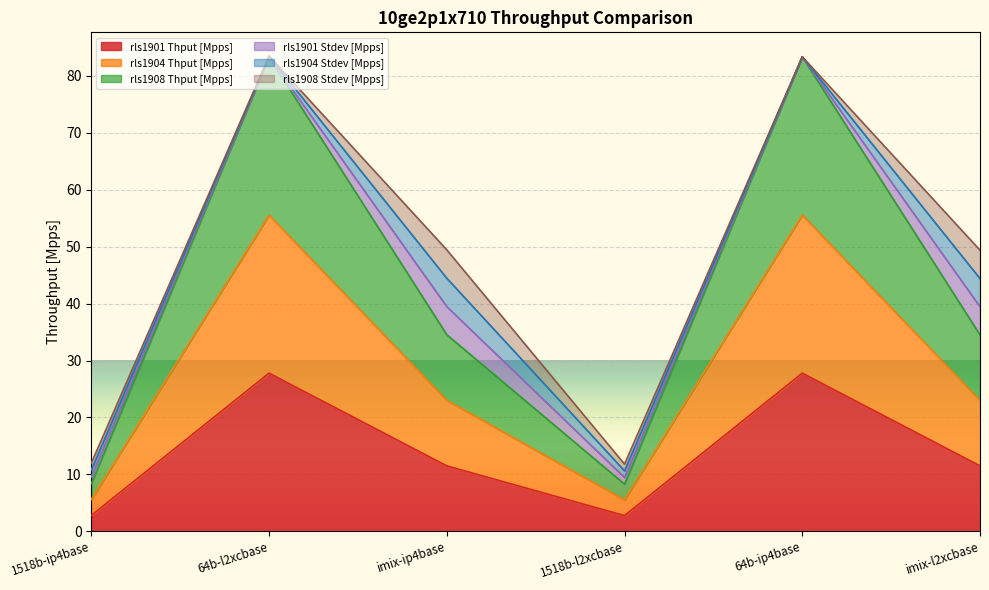

Which series has the largest range (max minus min)?

rls1908 Thput [Mpps]